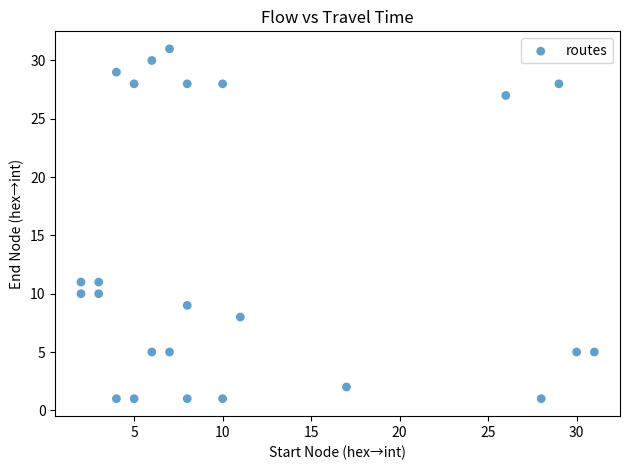

What is the range of X values (max minus min)?

29